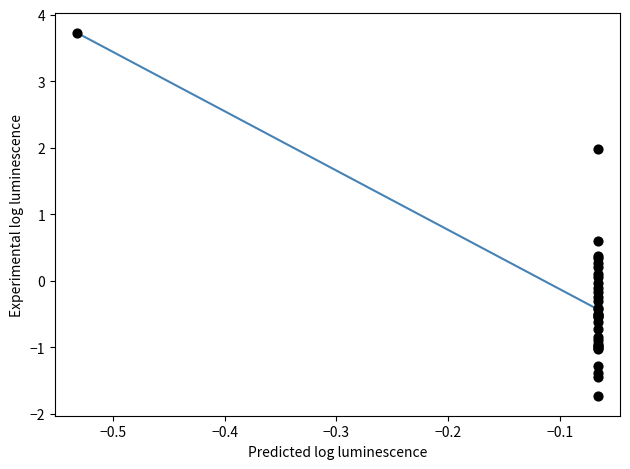

What Y value in the scatter plot is closest to 1?

0.6